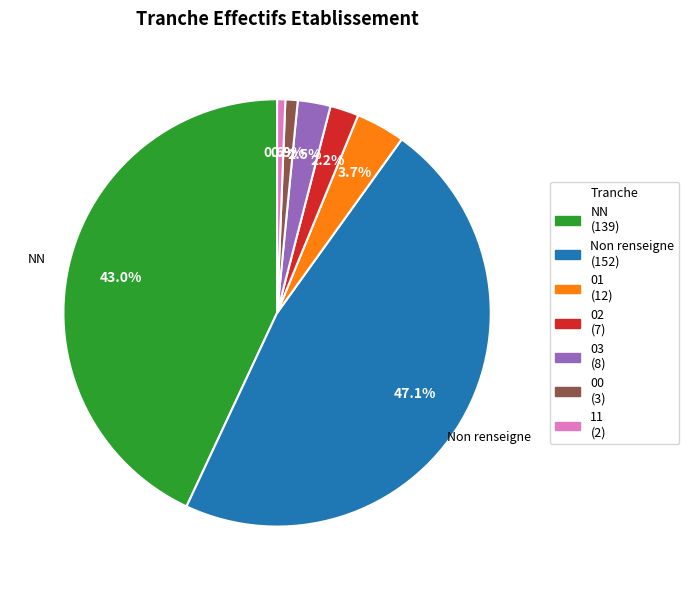

Does any single category account for the majority?

No